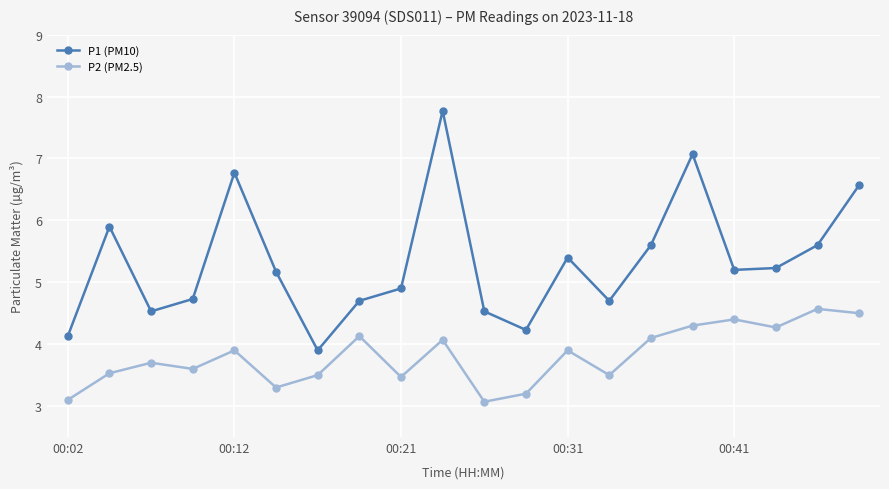

List the series in order of their overall mean, highest first.

P1 (PM10), P2 (PM2.5)